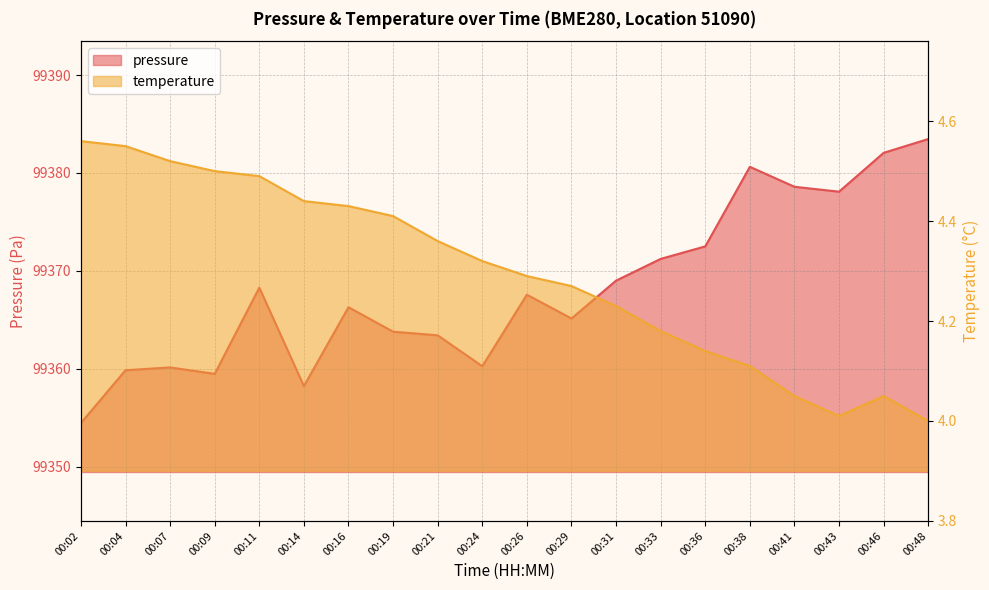

What is the highest value of the pressure series?

99383.5